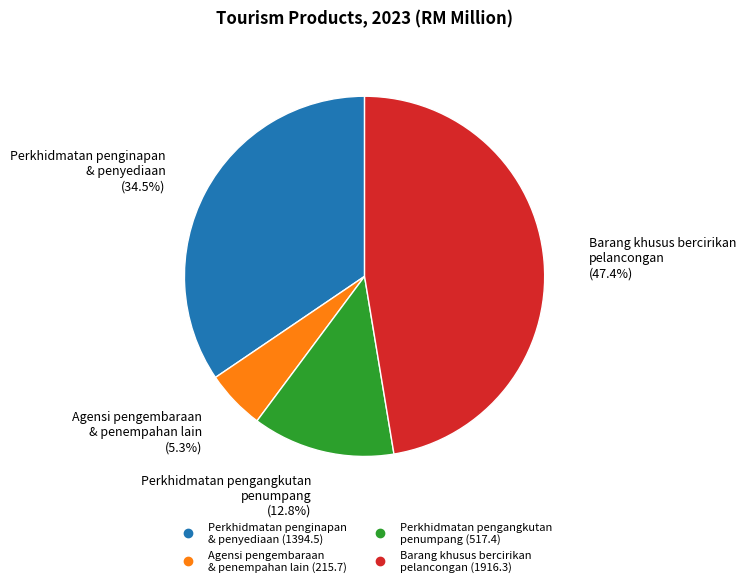

To the nearest percent, what is the difference between the largest and smallest slice percentages?

42%